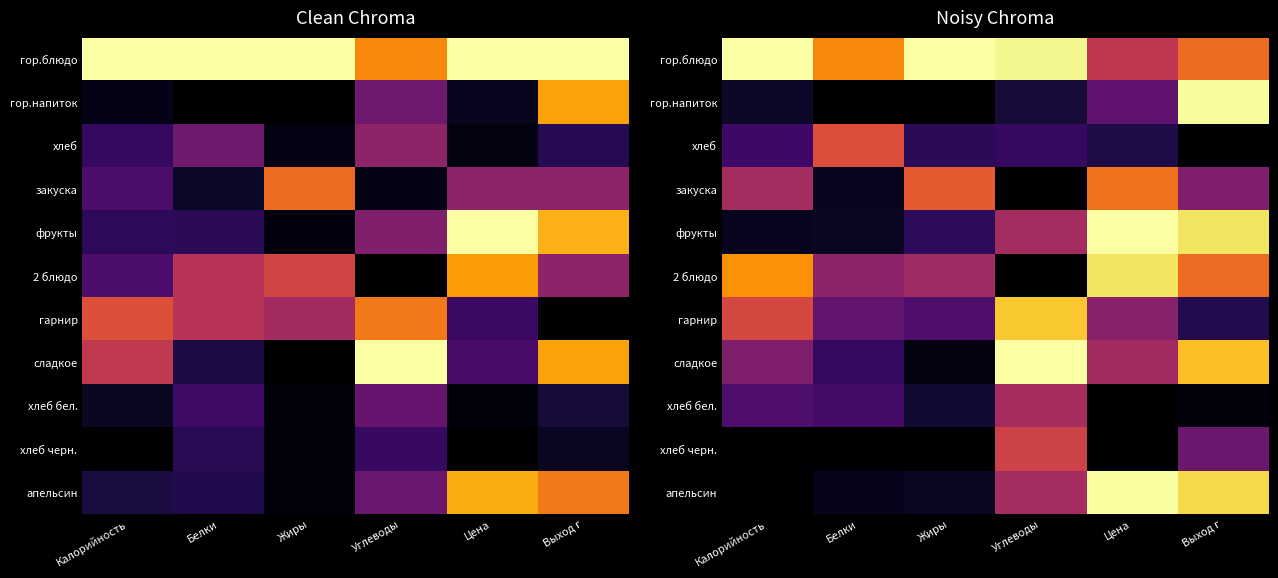

At Жиры, list the series in order from largest to smallest.

гор.блюдо, закуска, 2 блюдо, гарнир, фрукты, хлеб, хлеб бел., апельсин, сладкое, гор.напиток, хлеб черн.